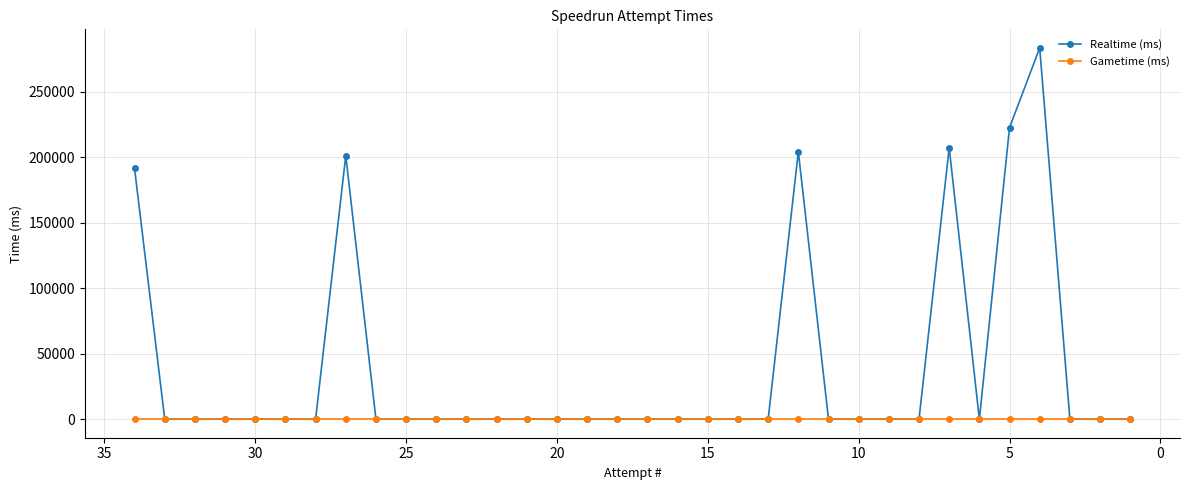

How many lines are shown in the chart?

2